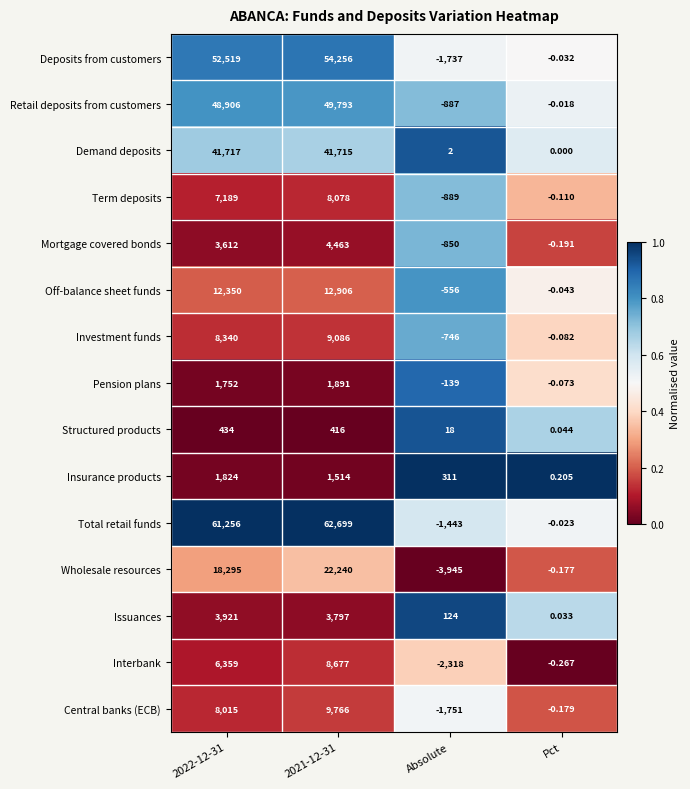

Is the value of Mortgage covered bonds at 2021-12-31 greater than the value of Off-balance sheet funds at 2021-12-31?

No